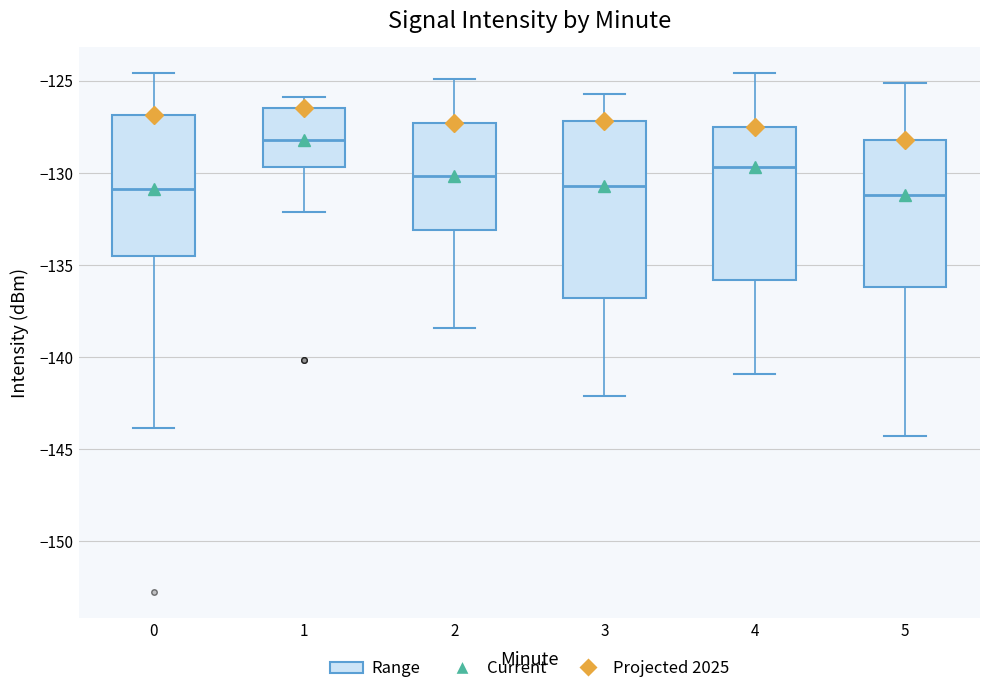

Which box has the highest median line?

1